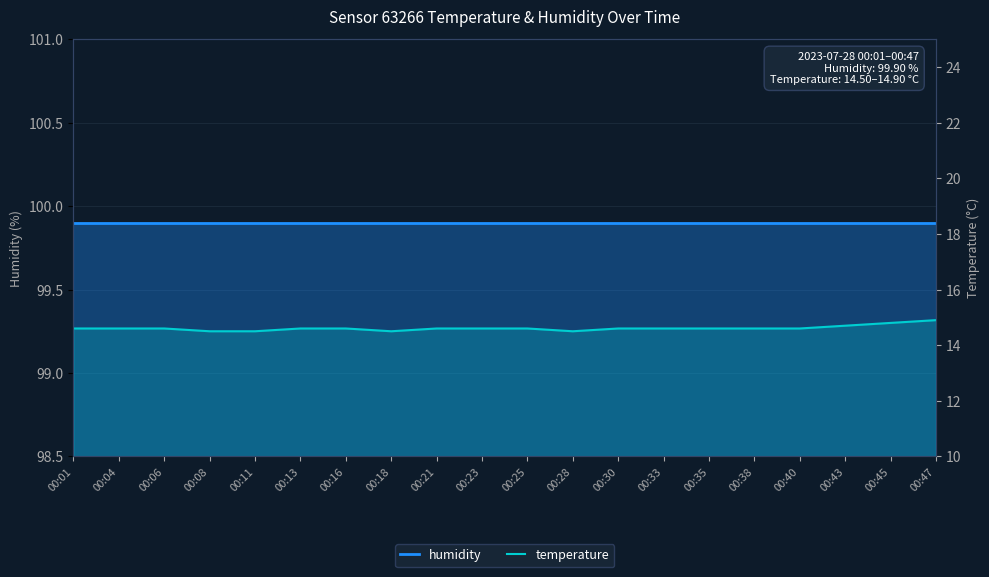

Which series changed the most between 00:06 and 00:33?

humidity